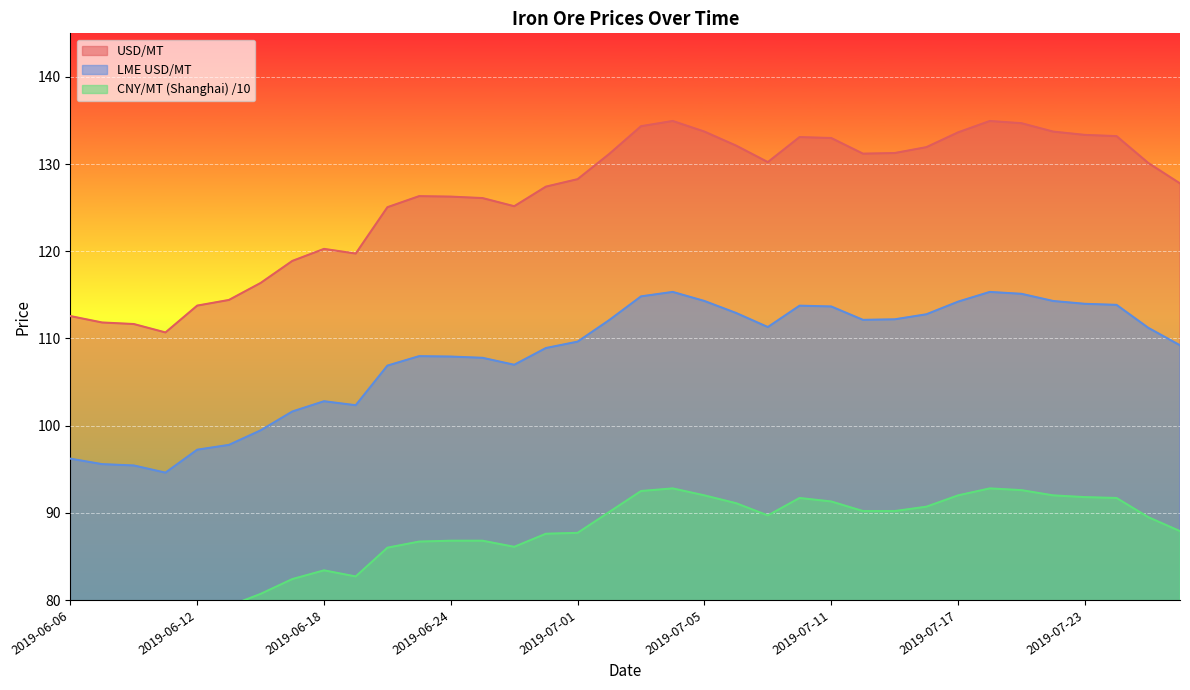

The value of LME USD/MT at 2019-06-27 is 125.2. True or false?

True